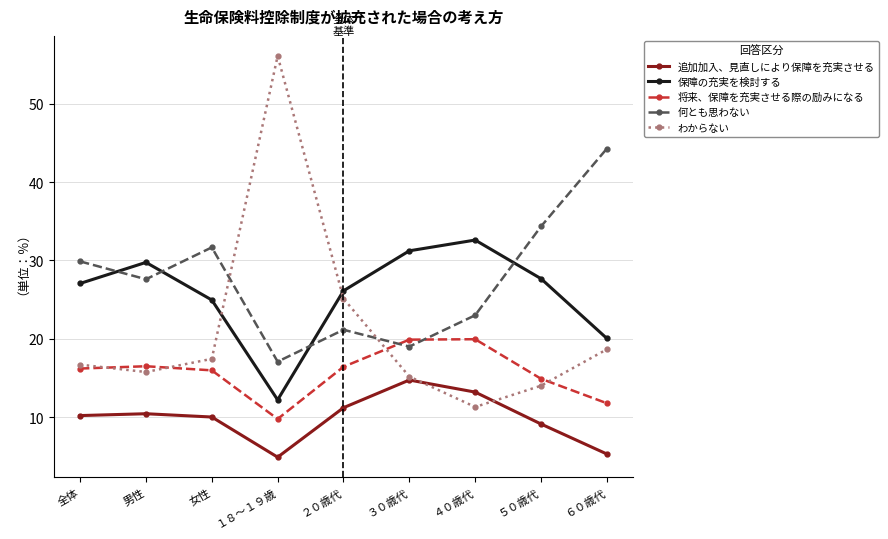

How many values in the 何とも思わない series are below 27?

4